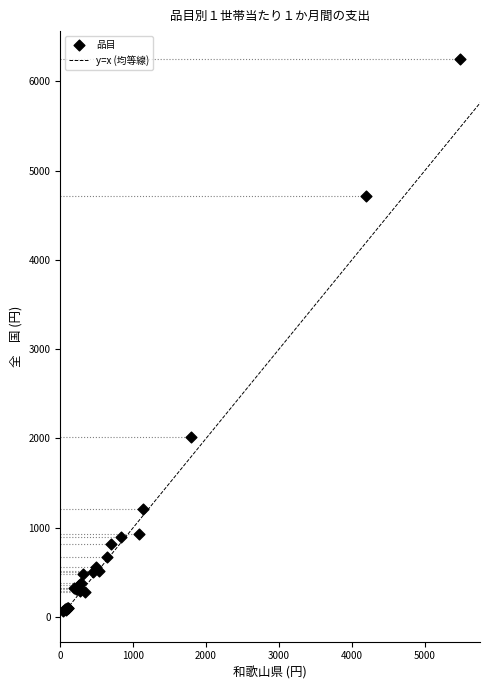

What Y value in the scatter plot is closest to 3157?

2020